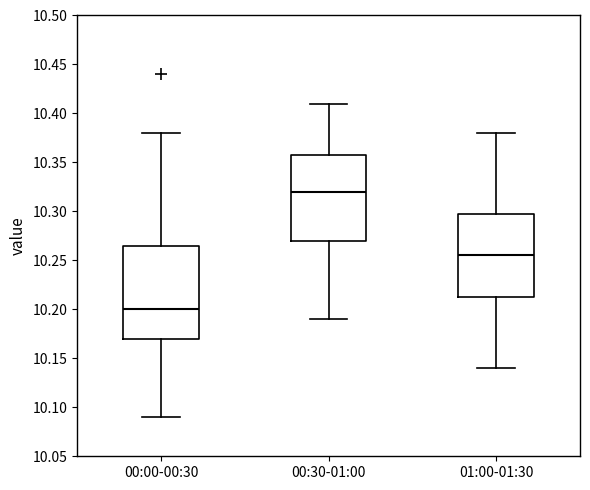

Comparing the boxes themselves (not the whiskers), which one is the tallest?

00:00-00:30